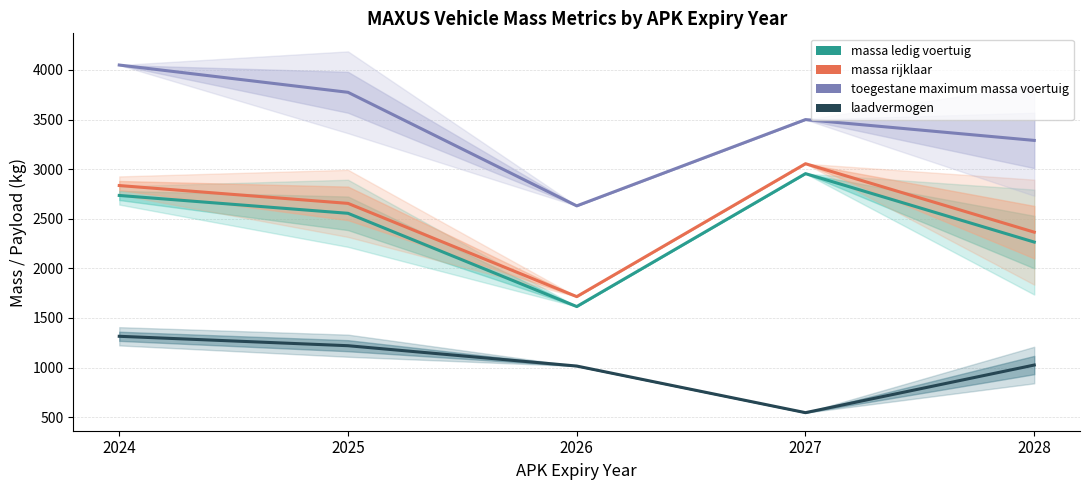

Which has a higher value, 2025 or 2026?

2025